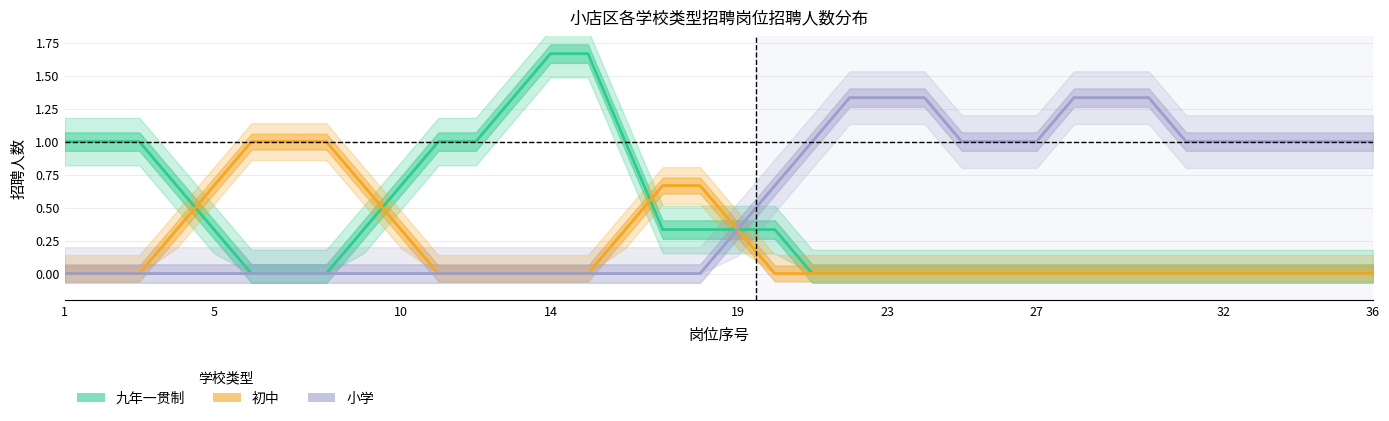

Is the value of 九年一贯制 at 19 greater than the value of 小学 at 33?

No